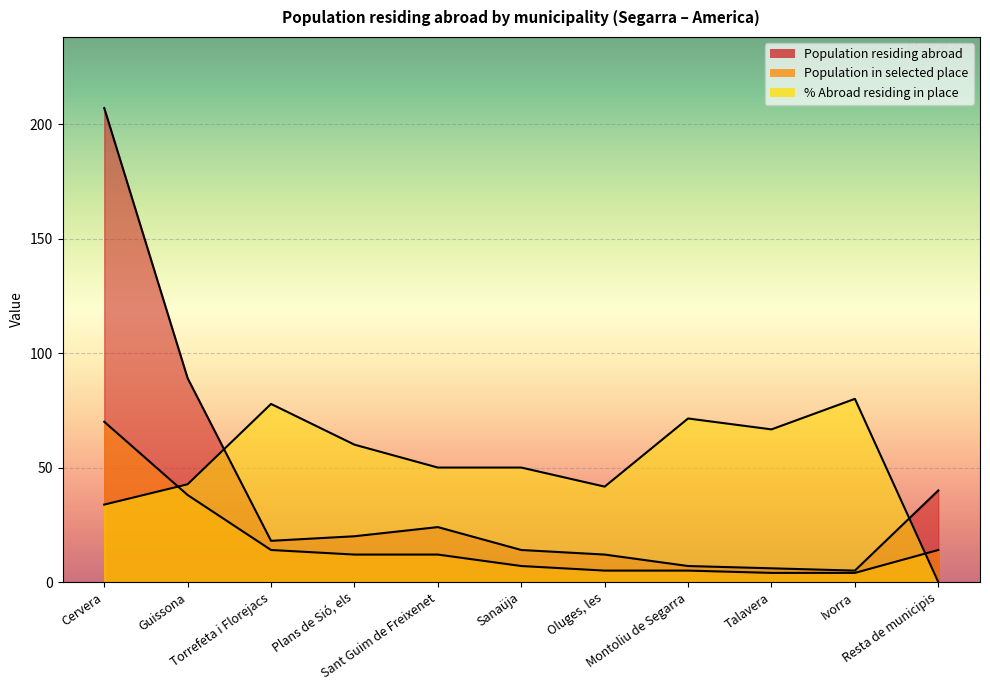

Where does the Population in selected place series first go above 12?

Cervera